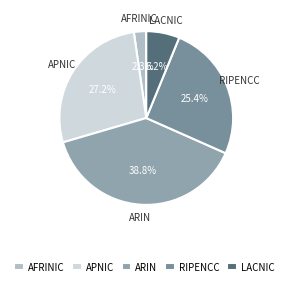

To the nearest percent, what percentage of the pie is RIPENCC?

25%